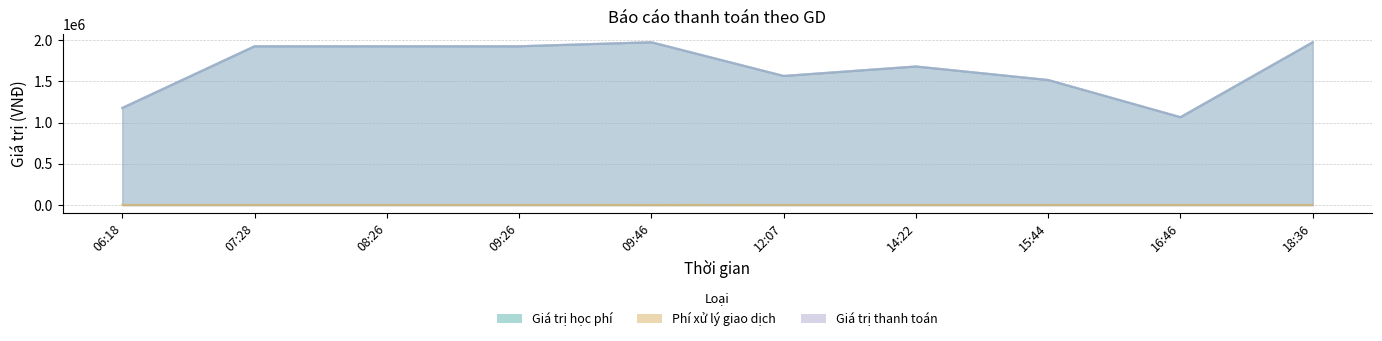

What is the value of the Giá trị thanh toán point at the 6th from the left?

1567000